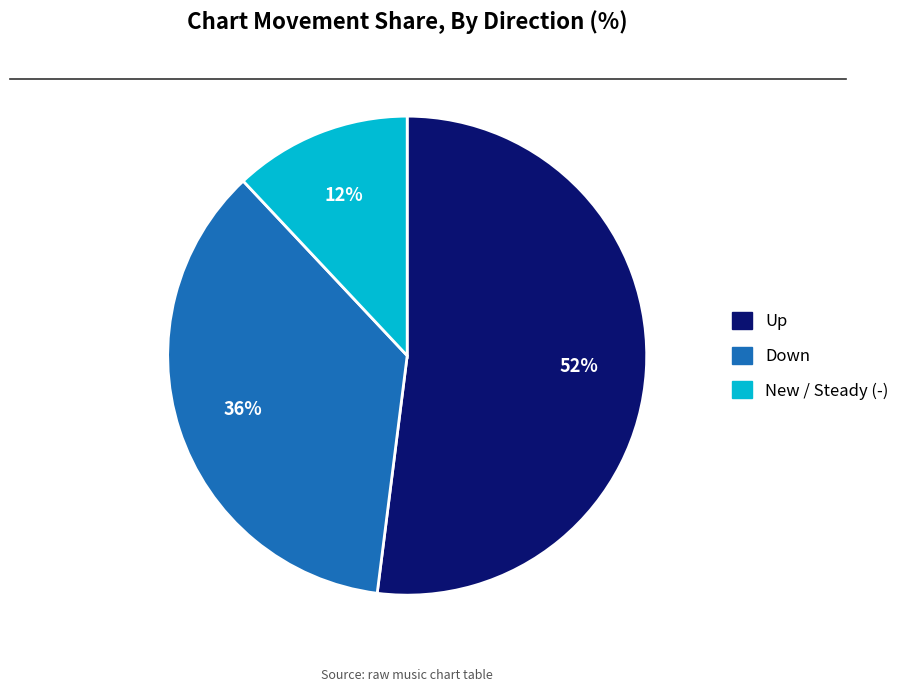

To the nearest percent, what is the difference between the largest and smallest slice percentages?

40%